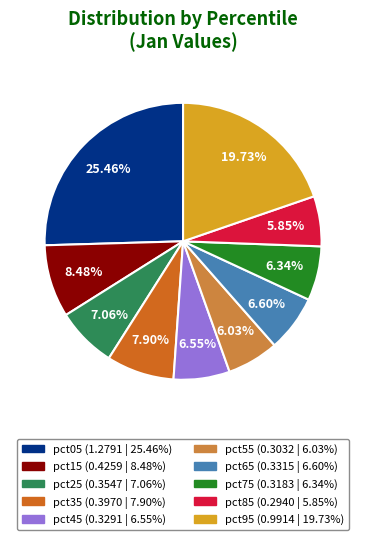

Count the number of slices in the pie.

10